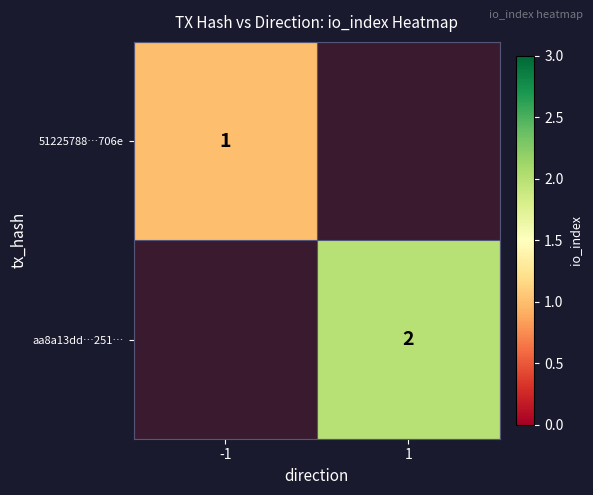

The aa8a13dd…251… series shows 3 at 1. True or false?

False